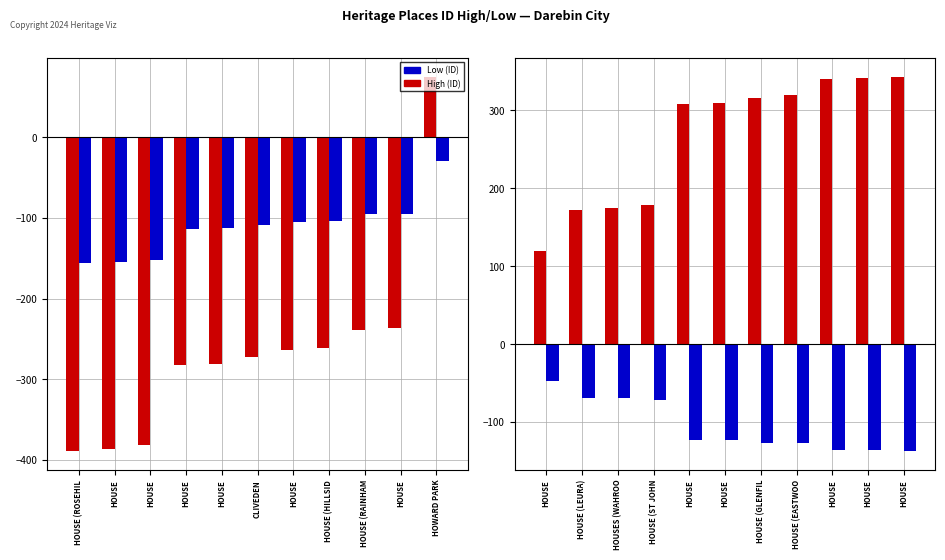

Where is High (ID offset) nearest to the value 231?

HOUSE (ST JOHN